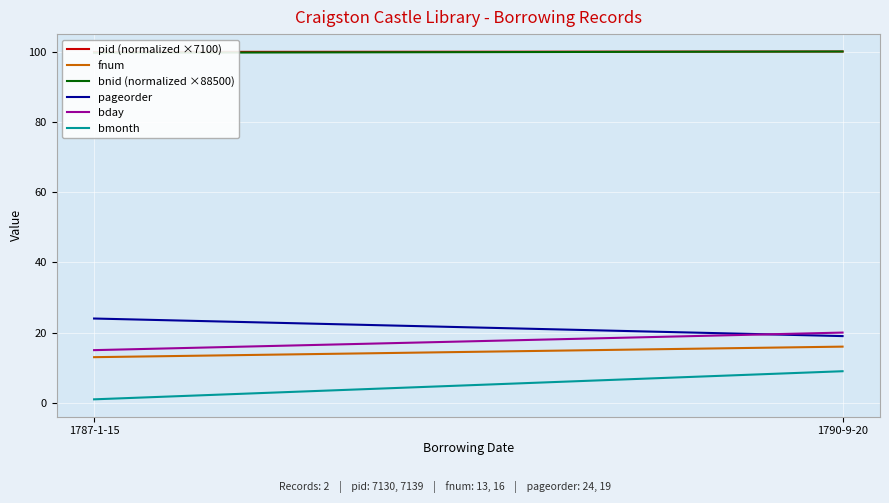

Is it true that bmonth equals 12.0 at 1790-9-20?

False